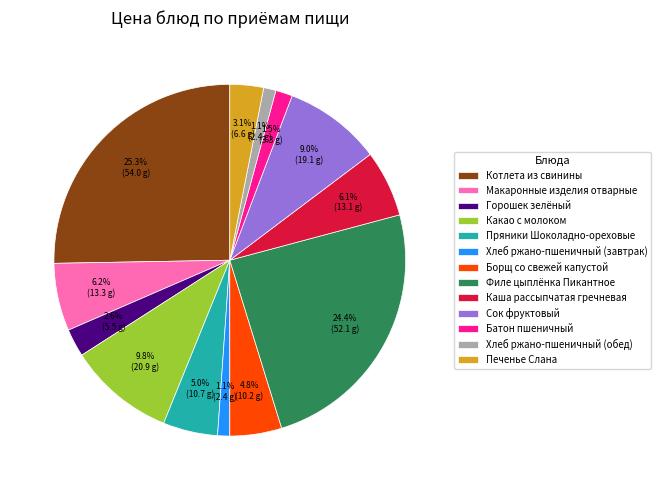

Between Пряники Шоколадно-ореховые and Котлета из свинины, which is larger?

Котлета из свинины